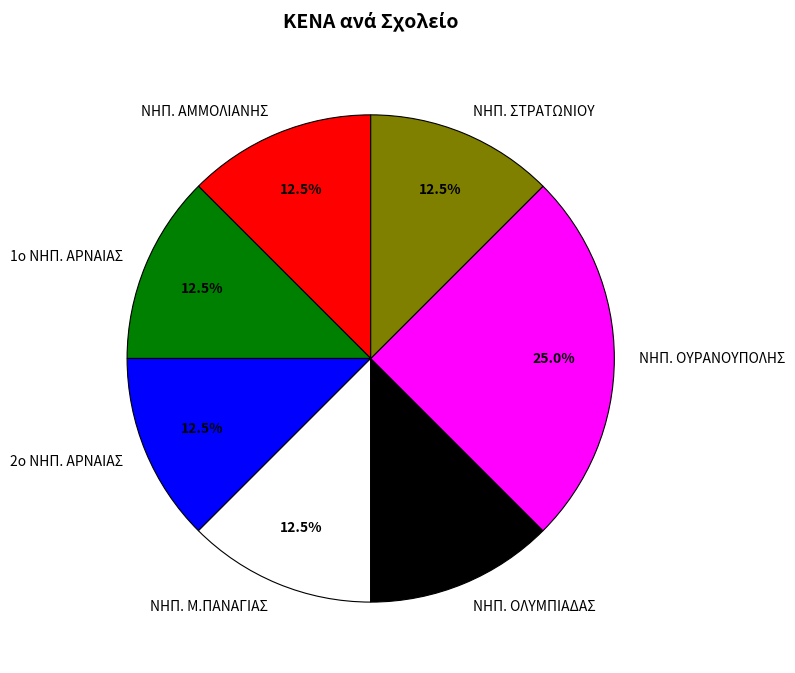

What is the largest slice in the pie chart?

ΝΗΠ. ΟΥΡΑΝΟΥΠΟΛΗΣ